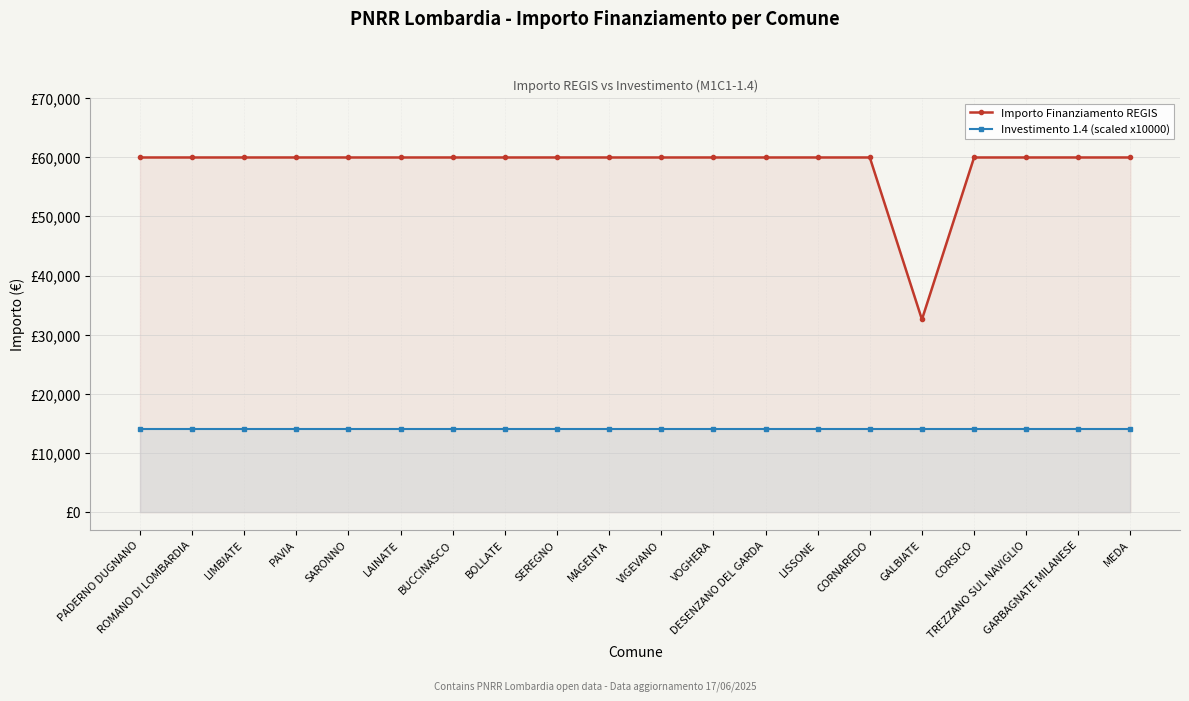

How many lines are shown in the chart?

2